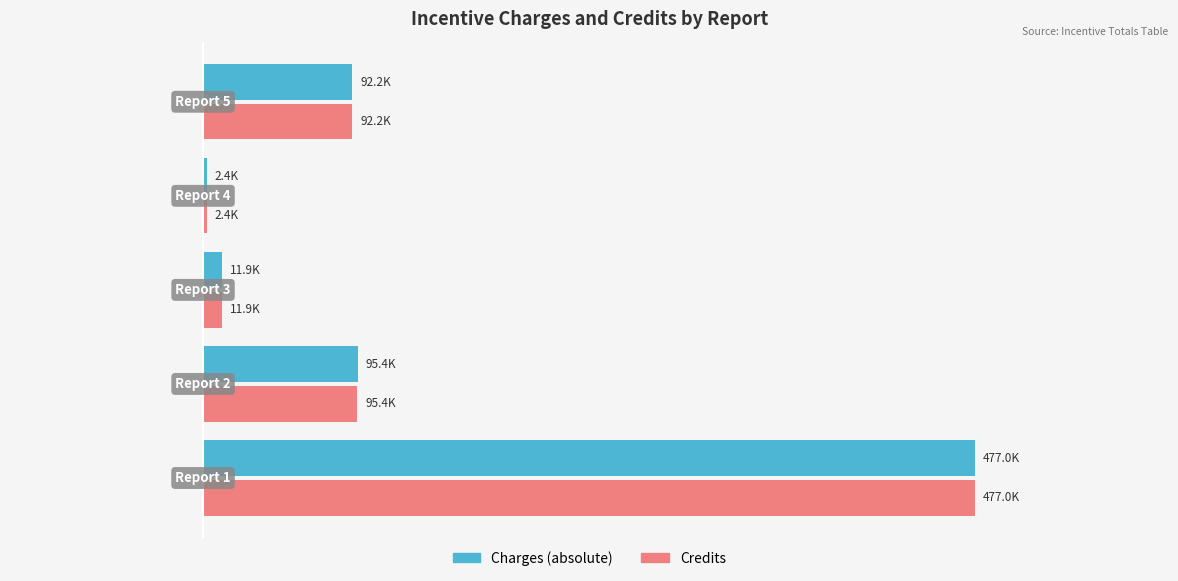

Reading left to right, extract all data points from this chart.

Charges: −200000=477000.0	−100000=95400.0	0=11872.0	100000=2374.4	200000=92220.0
Credits: −200000=477000.0	−100000=95400.0	0=11872.0	100000=2374.4	200000=92220.0